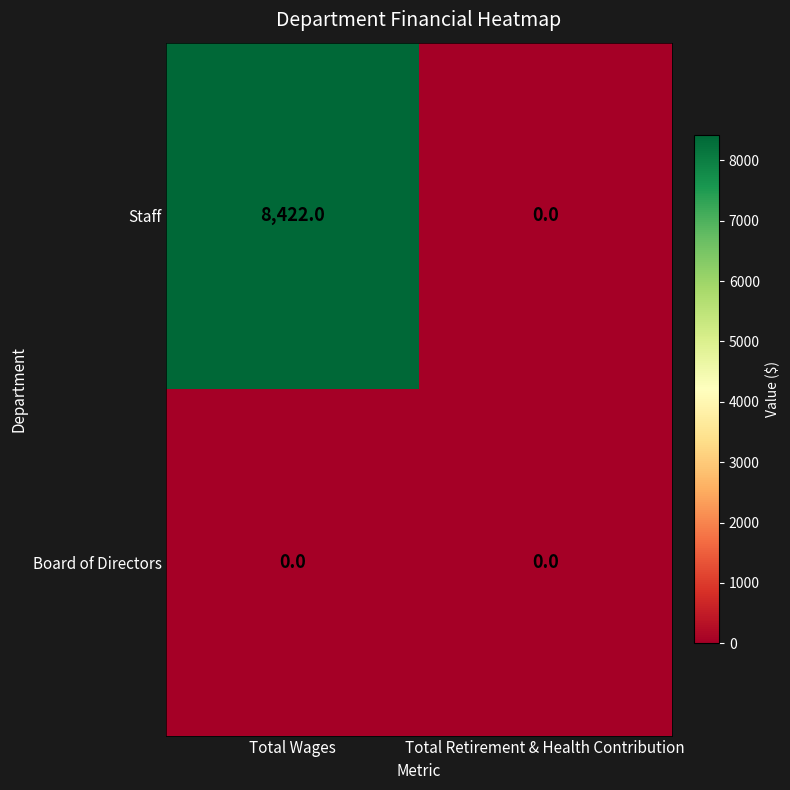

Rank the series at Total Wages from lowest to highest value.

Board of Directors, Staff